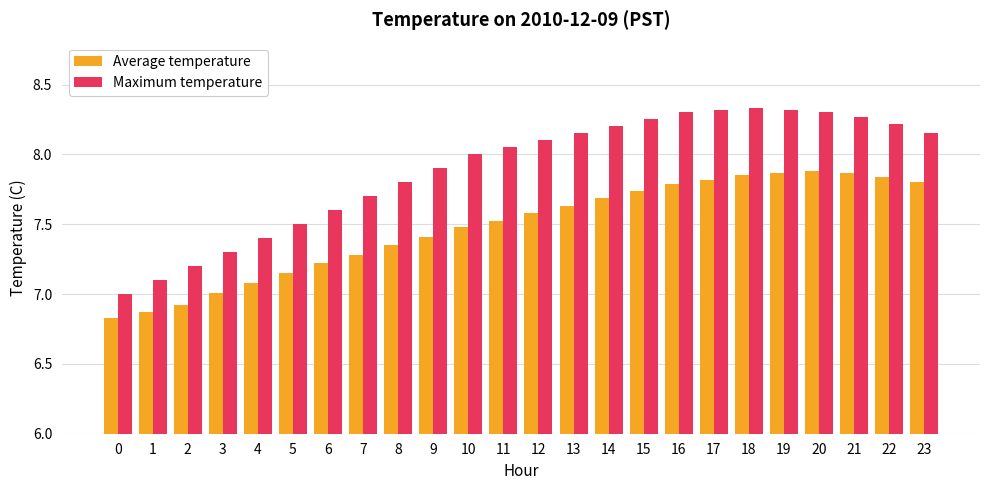

What is the sum of the Maximum temperature values at 16 and 20?

16.6